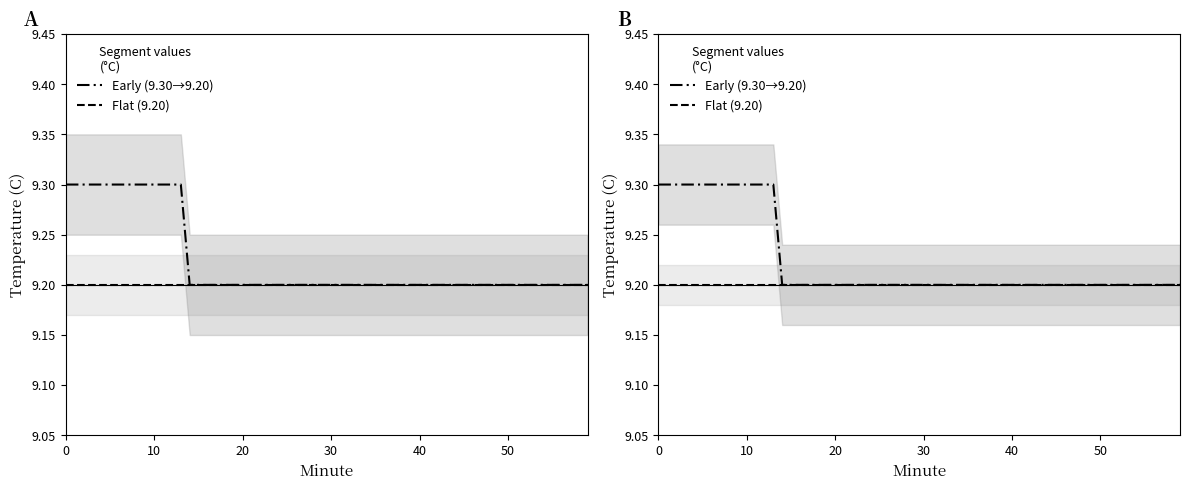

True or false: Hour 00 (minutes 0-29) has more than 0 interior local peaks.

False